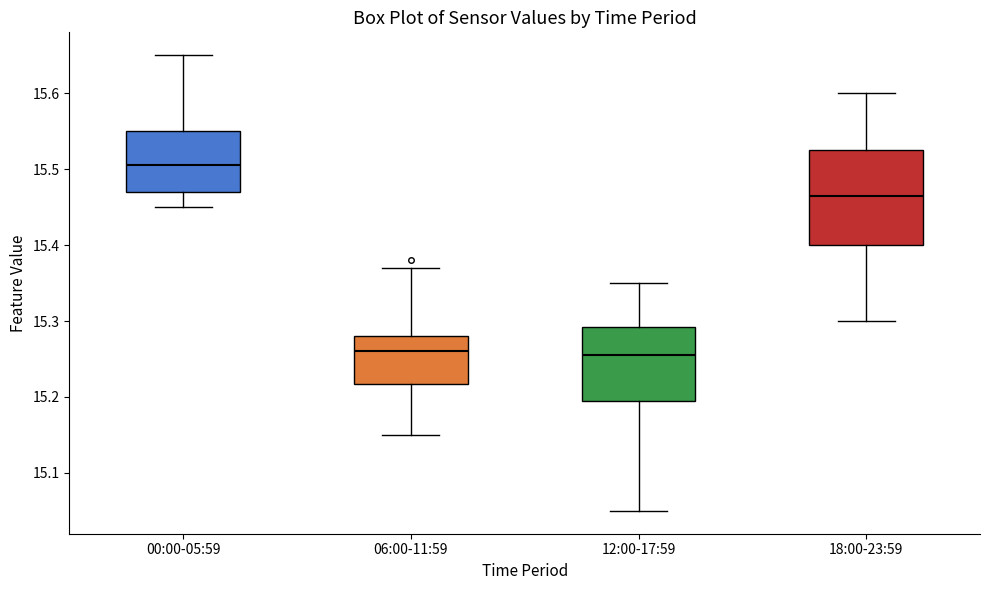

Reading left to right, transcribe this box plot: for each box, give where its median line is, the range the box spans, and where its two whiskers end, as read against the y-axis. The values are not printed on the chart, so give them approximately, as read against the axis.

00:00-05:59: median 15.51, box 15.47 to 15.55, whiskers 15.45 to 15.65
06:00-11:59: median 15.26, box 15.22 to 15.28, whiskers 15.15 to 15.37
12:00-17:59: median 15.26, box 15.20 to 15.29, whiskers 15.05 to 15.35
18:00-23:59: median 15.47, box 15.40 to 15.53, whiskers 15.30 to 15.60